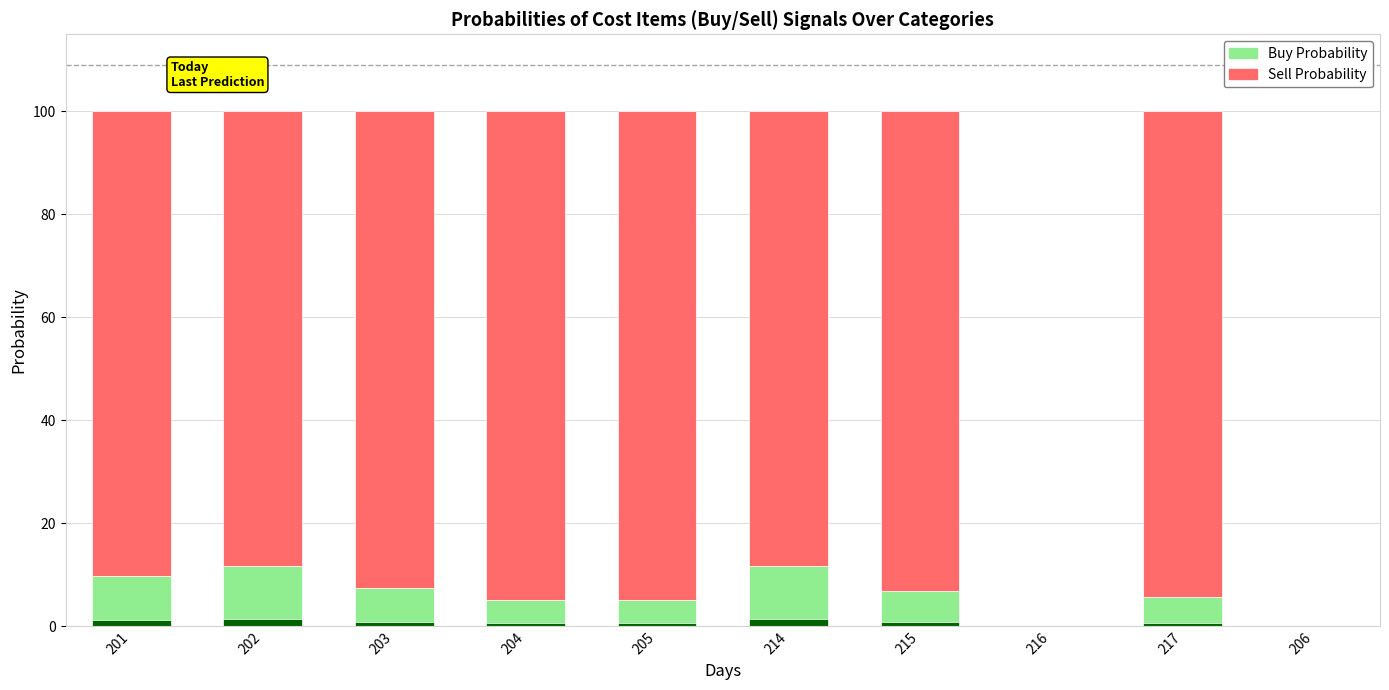

How many groups of bars are there?

10